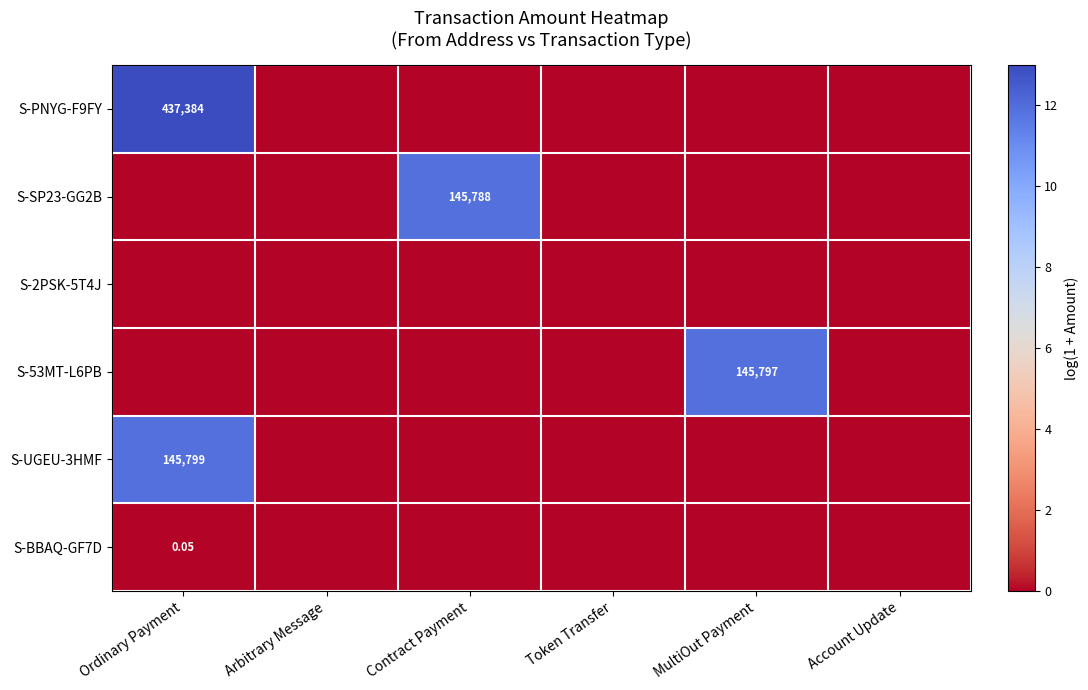

Which series has the largest total across all categories?

S-PNYG-F9FY